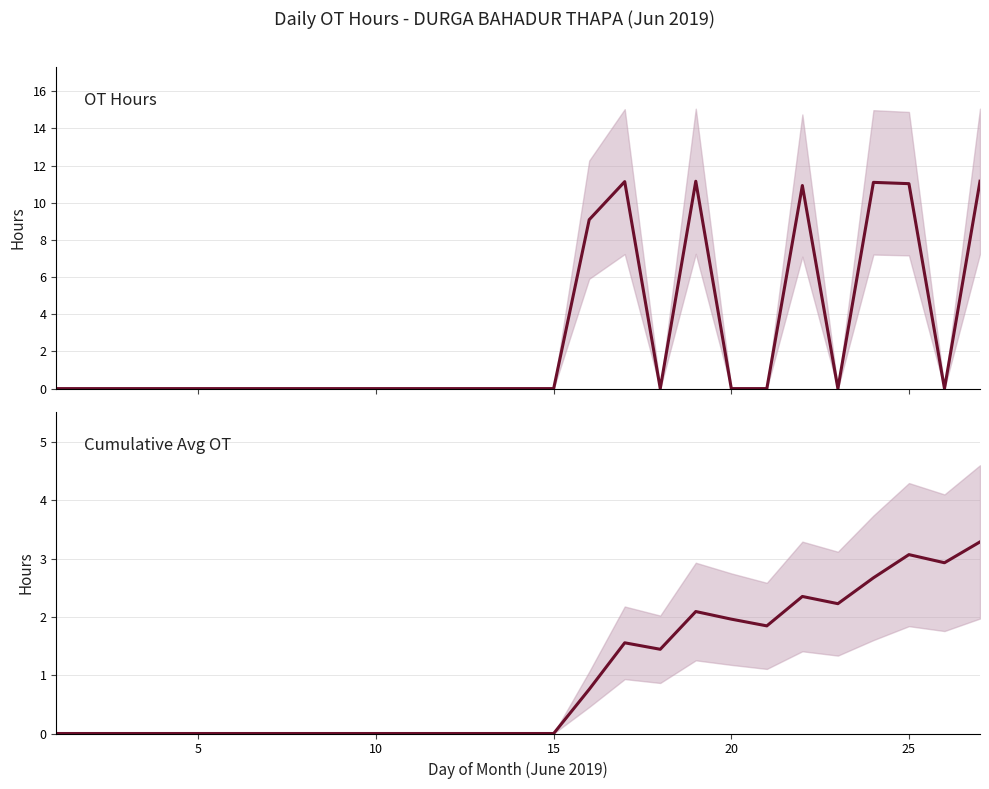

Is it true that OT Hours equals 6.6 at 15?

False